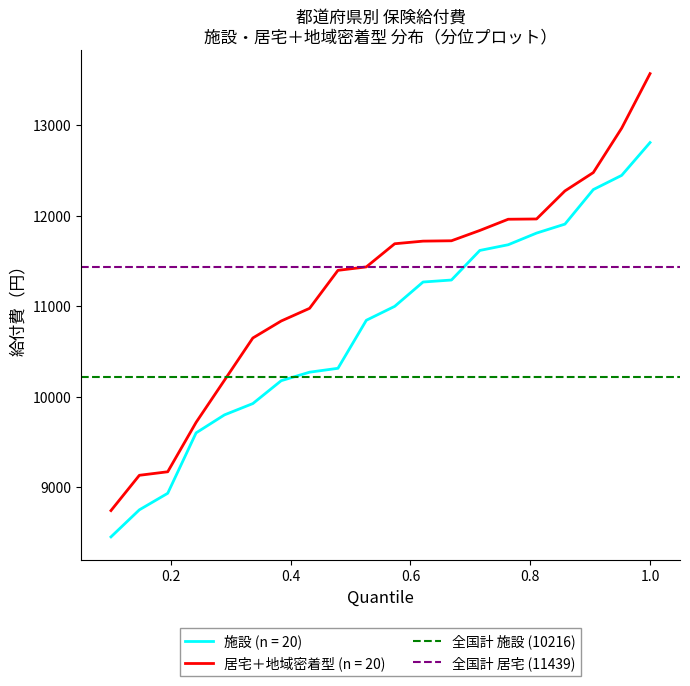

True or false: 居宅＋地域密着型 (n = 20) and 施設 (n = 20) intersect in this chart.

False